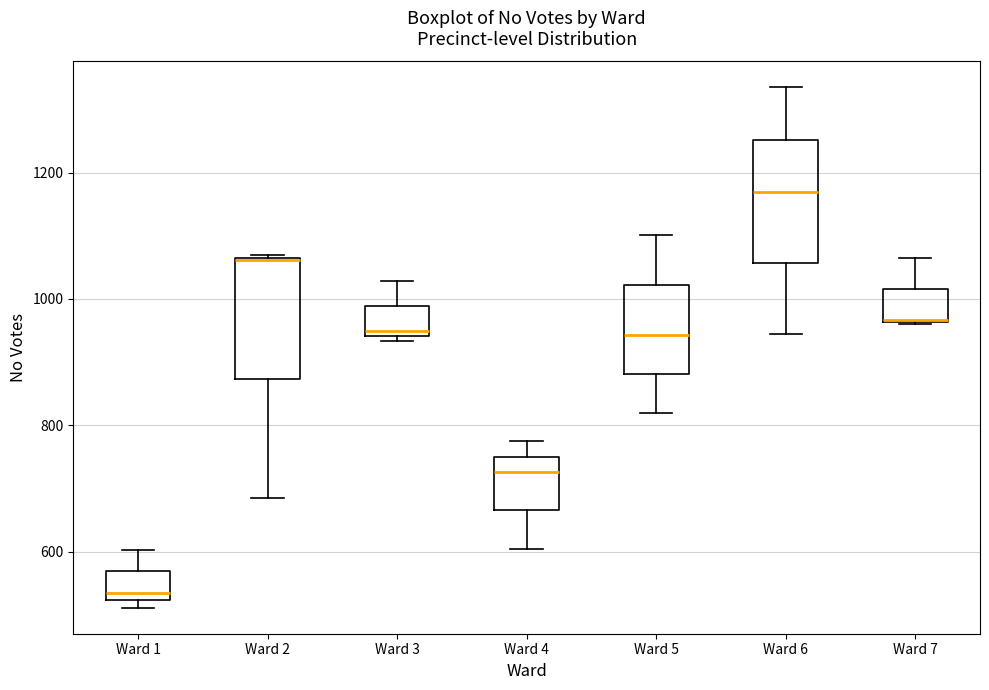

Reading left to right, read every box against the y-axis: the position of its median line, the range the box covers, and the ends of its whiskers. The values are not printed on the chart, so give them approximately, as read against the axis.

Ward 1: median 540, box 520 to 560, whiskers 520 (just below the box's lower edge) to 600
Ward 2: median 1060, box 880 to 1060, whiskers 680 to 1080
Ward 3: median 960, box 940 to 980, whiskers 940 (just below the box's lower edge) to 1020
Ward 4: median 720, box 660 to 760, whiskers 600 to 780
Ward 5: median 940, box 880 to 1020, whiskers 820 to 1100
Ward 6: median 1180, box 1060 to 1260, whiskers 940 to 1340
Ward 7: median 960 (drawn on the box's lower edge), box 960 to 1020, whiskers 960 to 1060